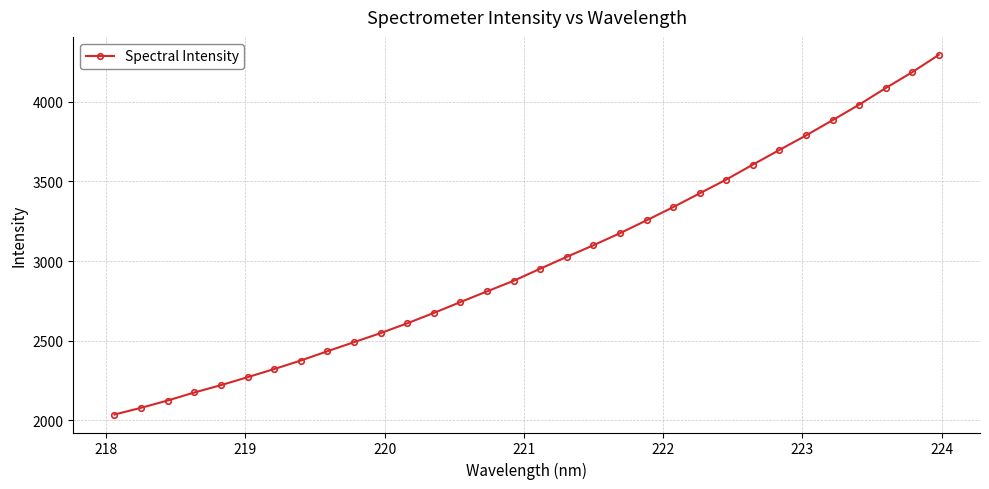

What is the average value?

3003.2